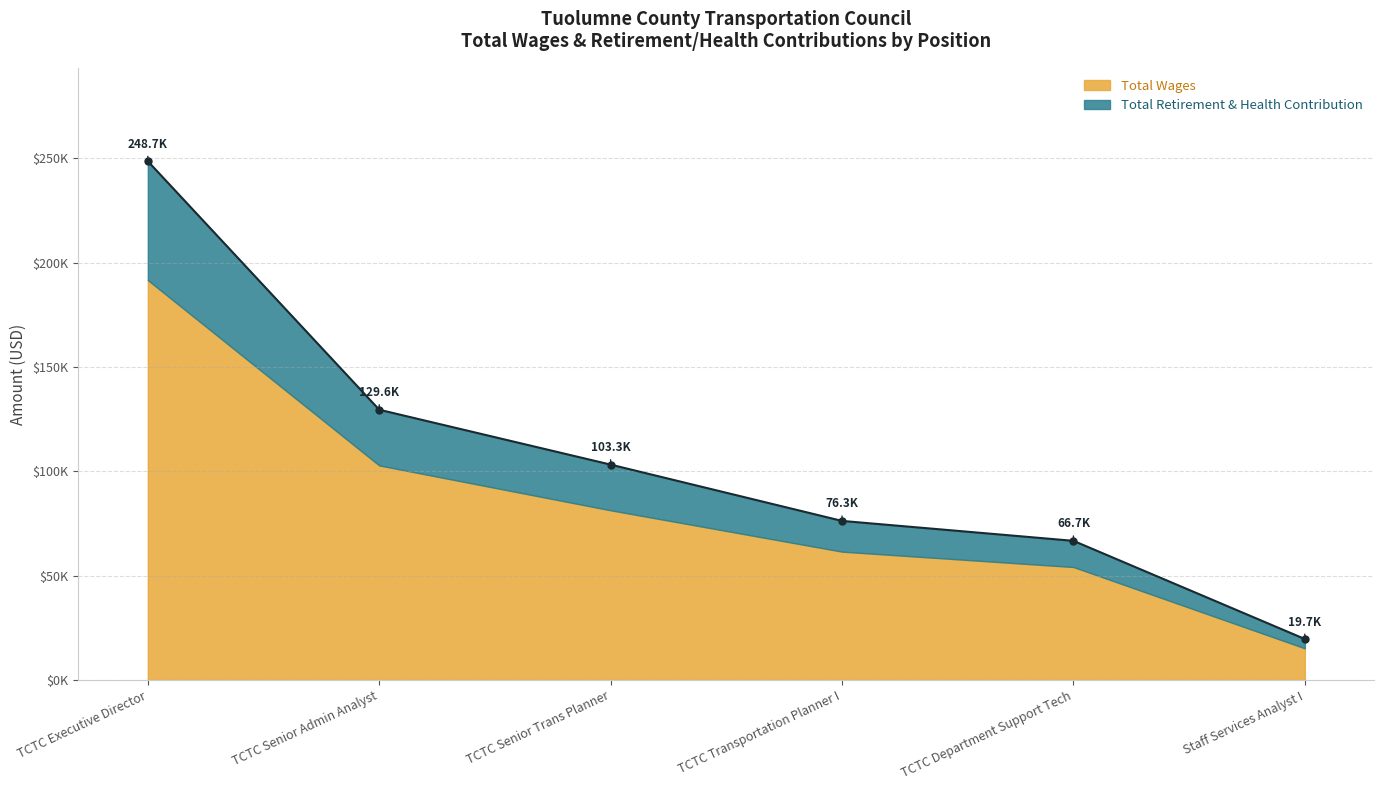

Is it true that the value at TCTC Senior Trans Planner is 43760?

False